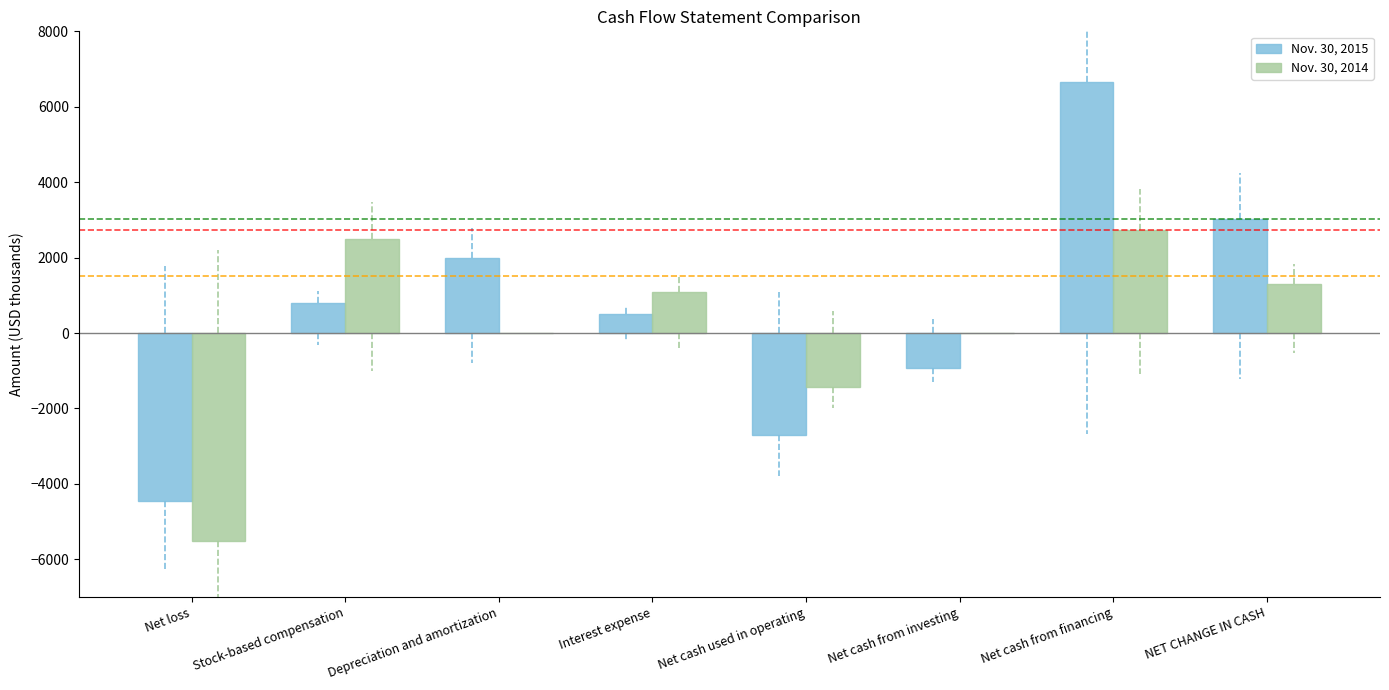

What is the spread (max minus min) of values at Net loss?

1043